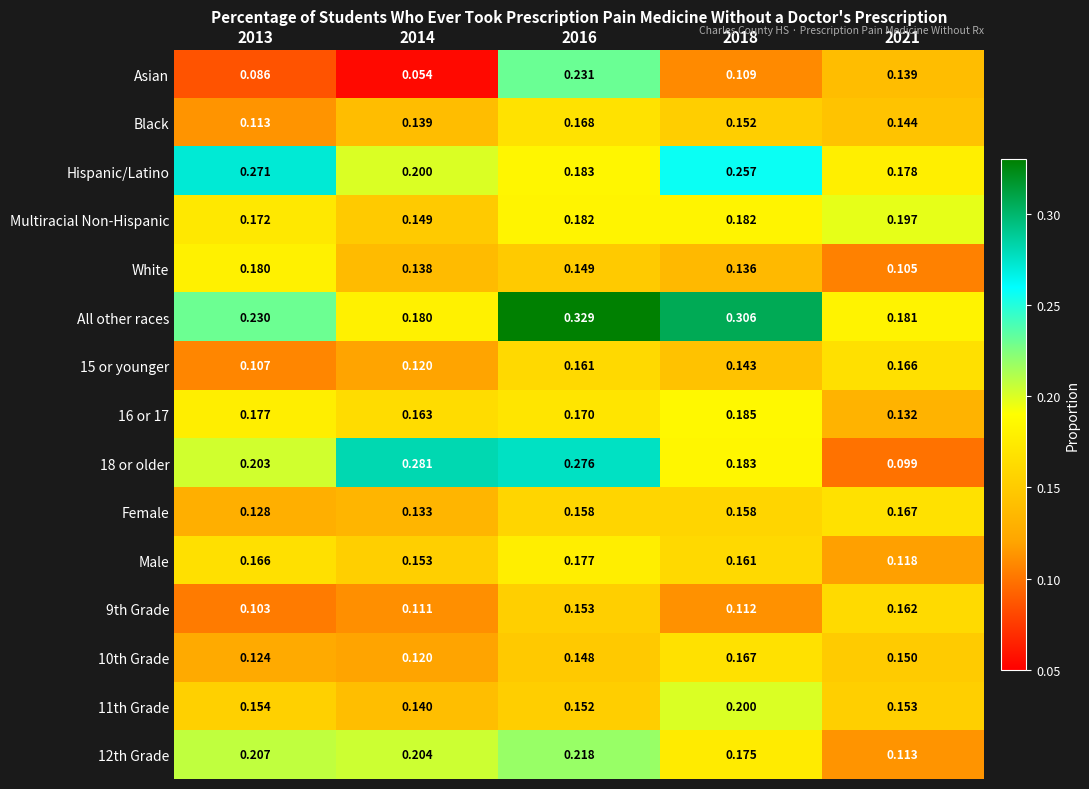

How many categories are shown in the chart?

5